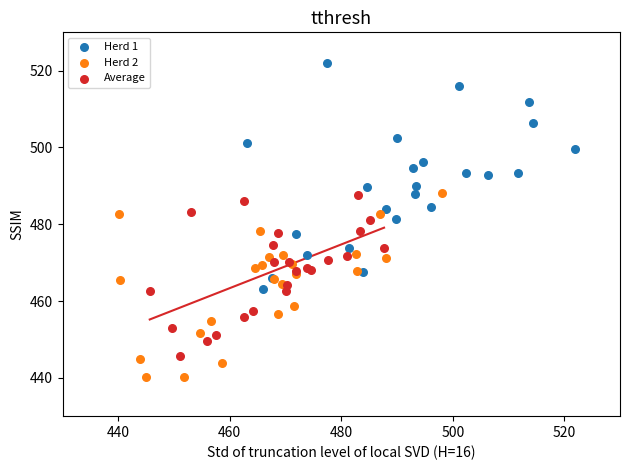

Which series has the widest spread of Y values?

Herd 1